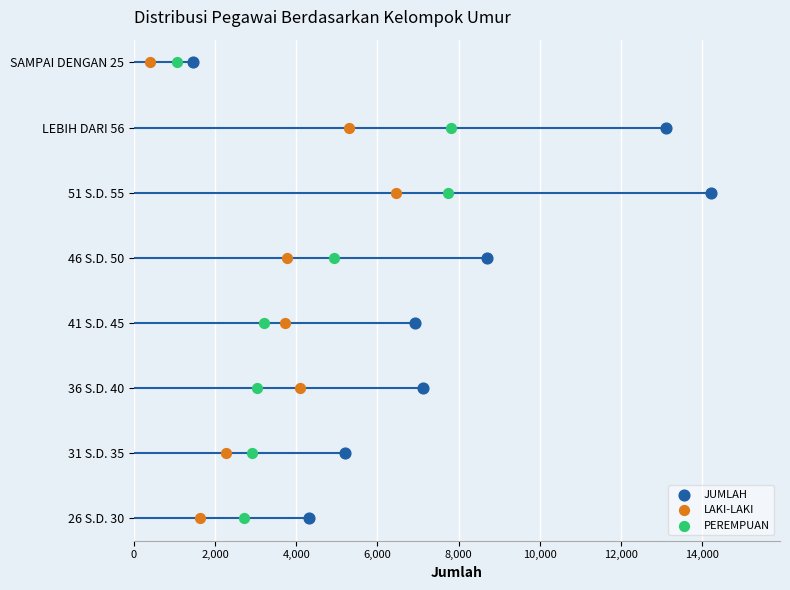

Which series has the largest total across all categories?

JUMLAH